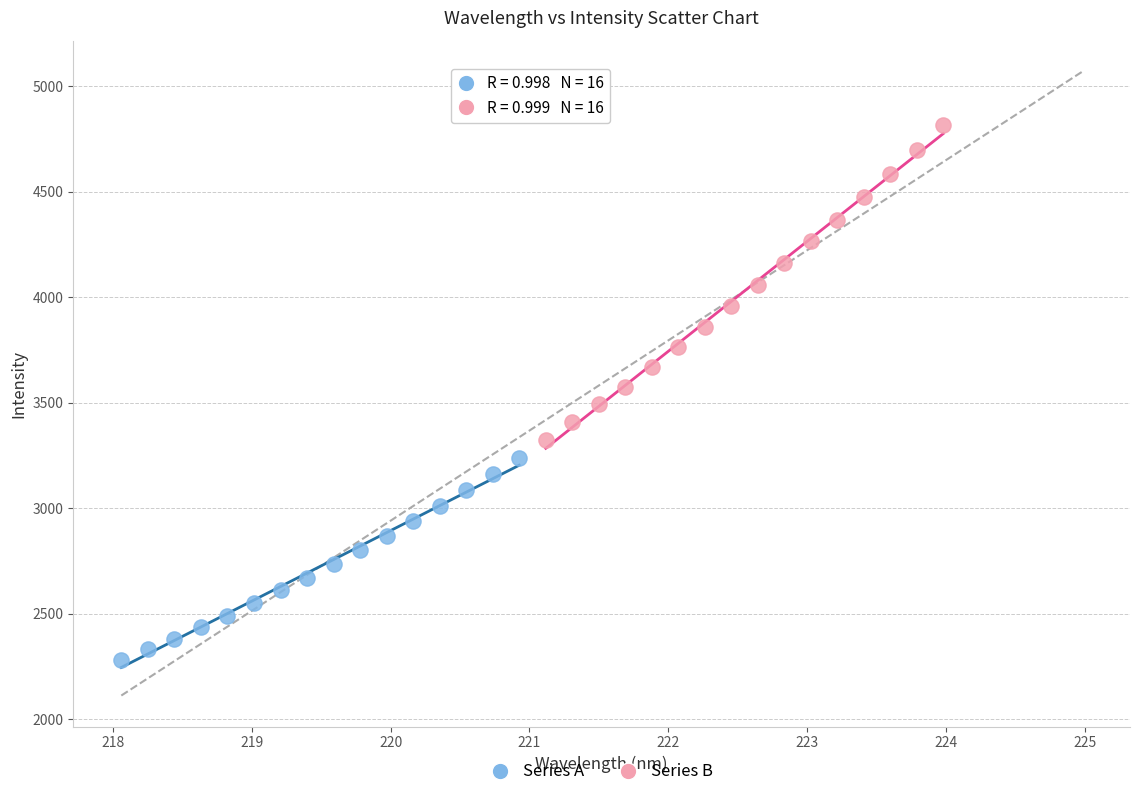

Which series contains the highest Y value?

Series B